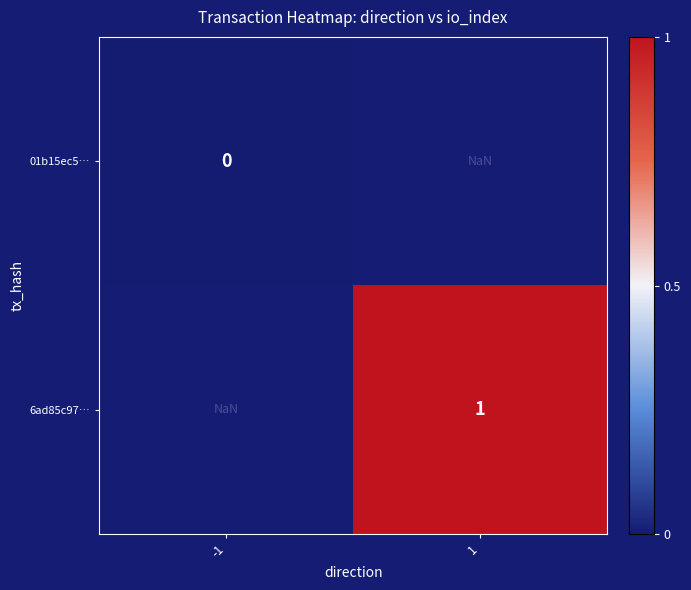

Is it true that 6ad85c97… equals 0.3 at 1?

False